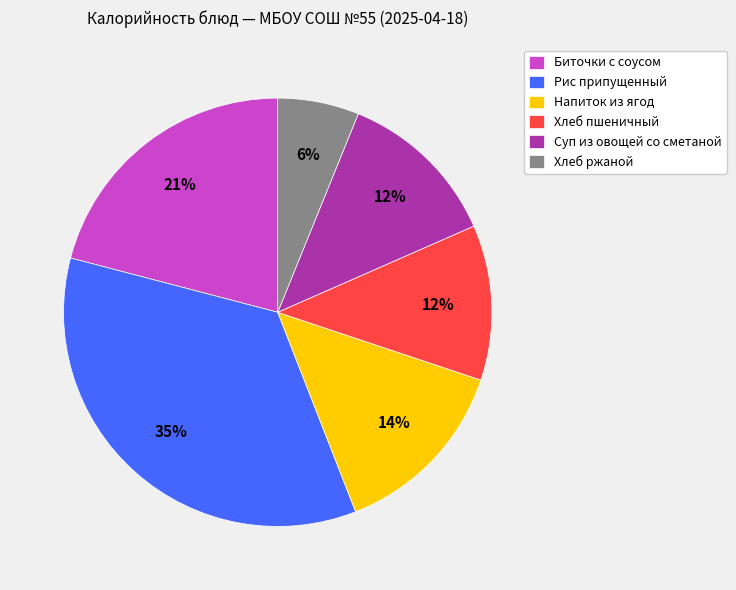

Is it true that Хлеб ржаной is 1% of the pie?

False